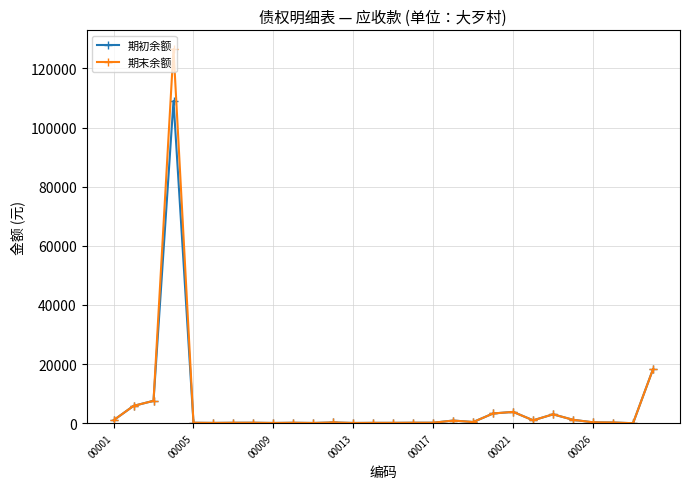

Which series has the largest range (max minus min)?

期末余额